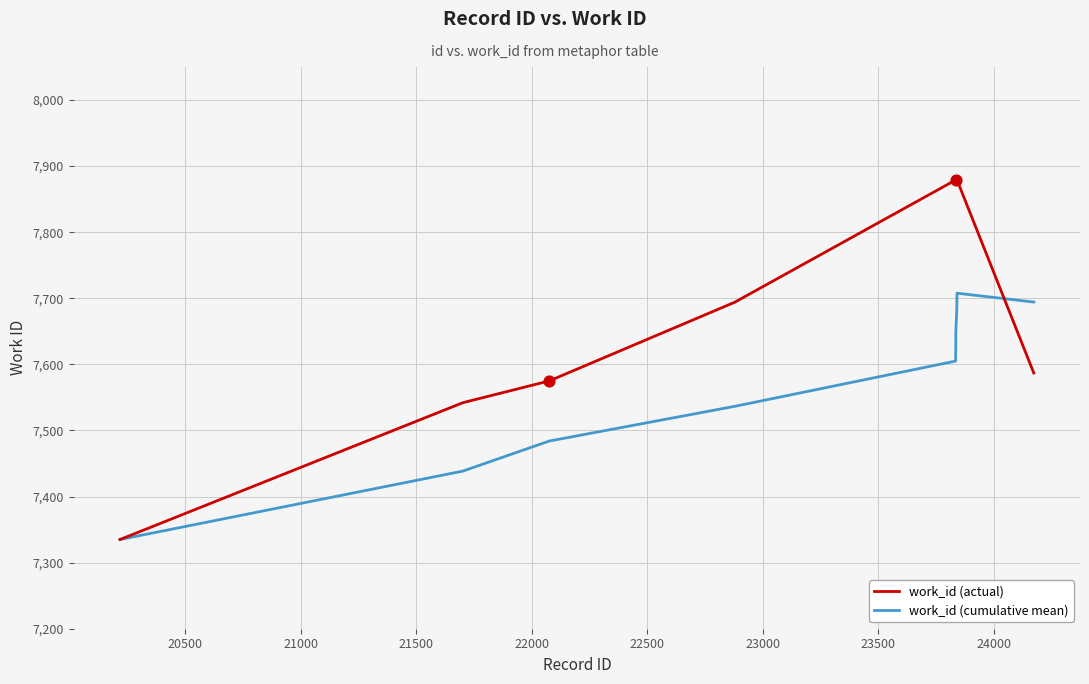

What is the maximum value shown in the chart?

7879.0